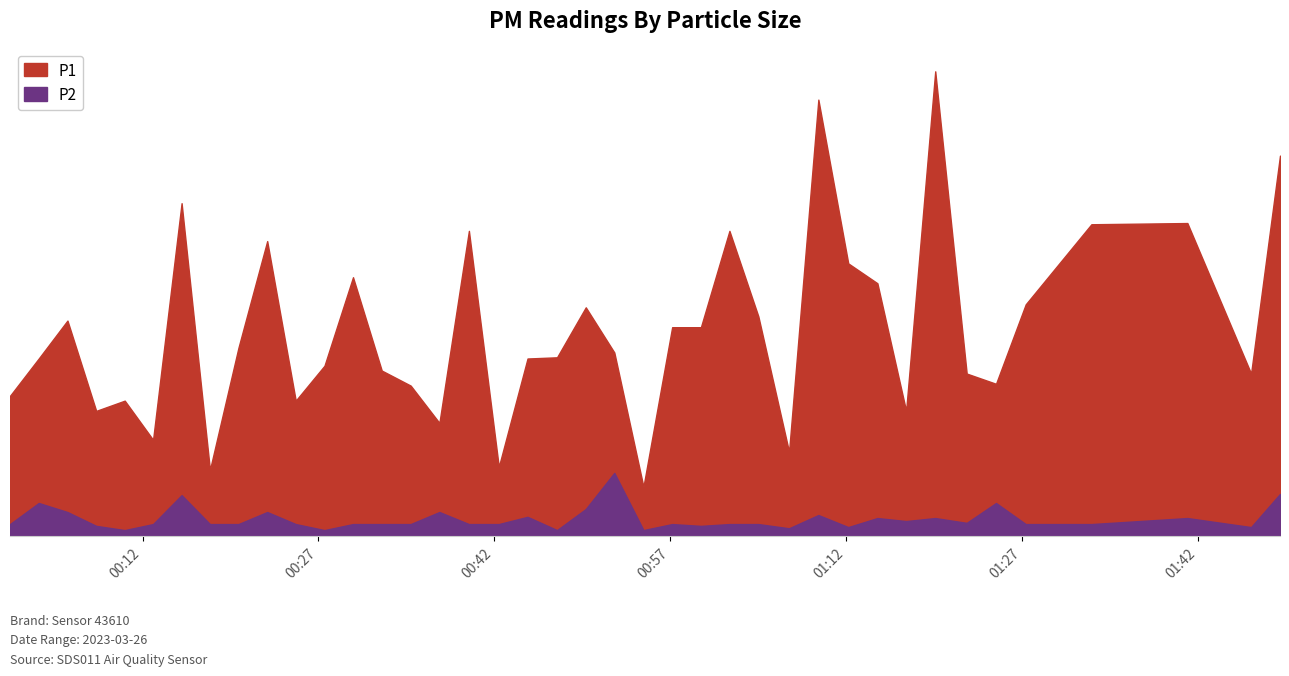

Rank the categories by P2 value from highest to lowest.

2023-03-26T00:52:14, 2023-03-26T01:49:00, 2023-03-26T00:15:20, 2023-03-26T00:03:09, 2023-03-26T01:24:47, 2023-03-26T00:49:48, 2023-03-26T00:05:36, 2023-03-26T00:22:38, 2023-03-26T00:37:19, 2023-03-26T01:09:38, 2023-03-26T00:44:50, 2023-03-26T01:14:40, 2023-03-26T01:19:36, 2023-03-26T01:41:06, 2023-03-26T01:17:07, 2023-03-26T01:22:17, 2023-03-26T00:00:42, 2023-03-26T00:12:54, 2023-03-26T00:17:45, 2023-03-26T00:20:11, 2023-03-26T00:25:04, 2023-03-26T00:29:57, 2023-03-26T00:32:24, 2023-03-26T00:34:52, 2023-03-26T00:39:50, 2023-03-26T00:42:23, 2023-03-26T00:57:10, 2023-03-26T01:02:03, 2023-03-26T01:04:31, 2023-03-26T01:27:19, 2023-03-26T01:32:55, 2023-03-26T00:08:03, 2023-03-26T00:59:37, 2023-03-26T01:12:11, 2023-03-26T01:46:32, 2023-03-26T01:07:08, 2023-03-26T00:10:29, 2023-03-26T00:27:31, 2023-03-26T00:47:21, 2023-03-26T00:54:43